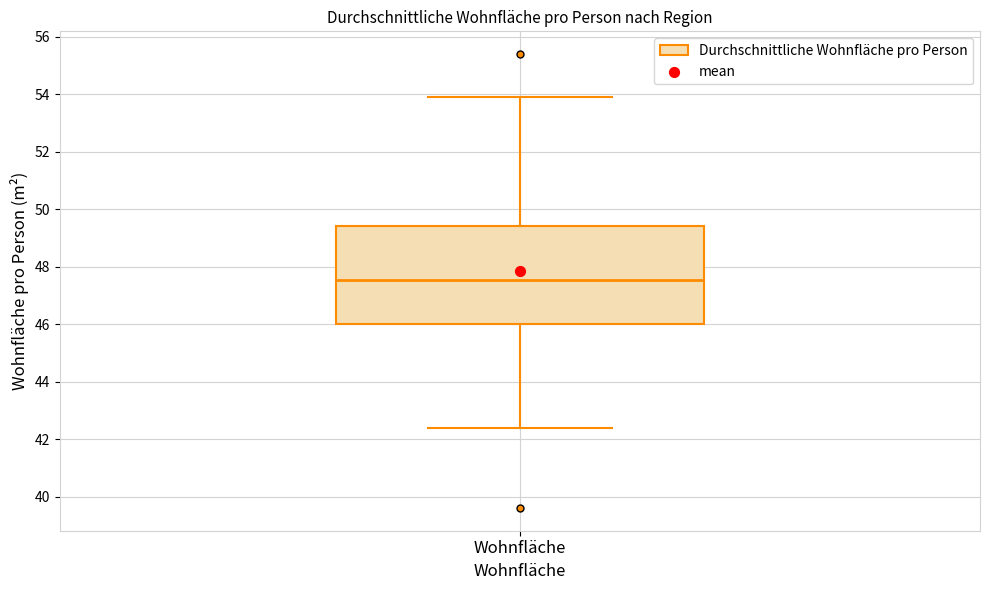

Read this box plot against the y-axis: the position of the median line, the range covered by the box, and the ends of both whiskers. The values are not printed on the chart, so give them approximately, as read against the axis.

median 47.6, box 46.0 to 49.4, whiskers 42.4 to 54.0